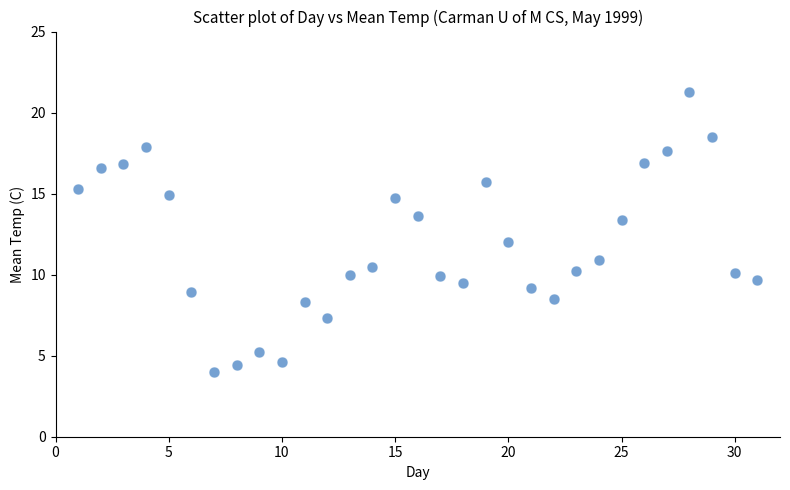

What is the range of X values (max minus min)?

30.0